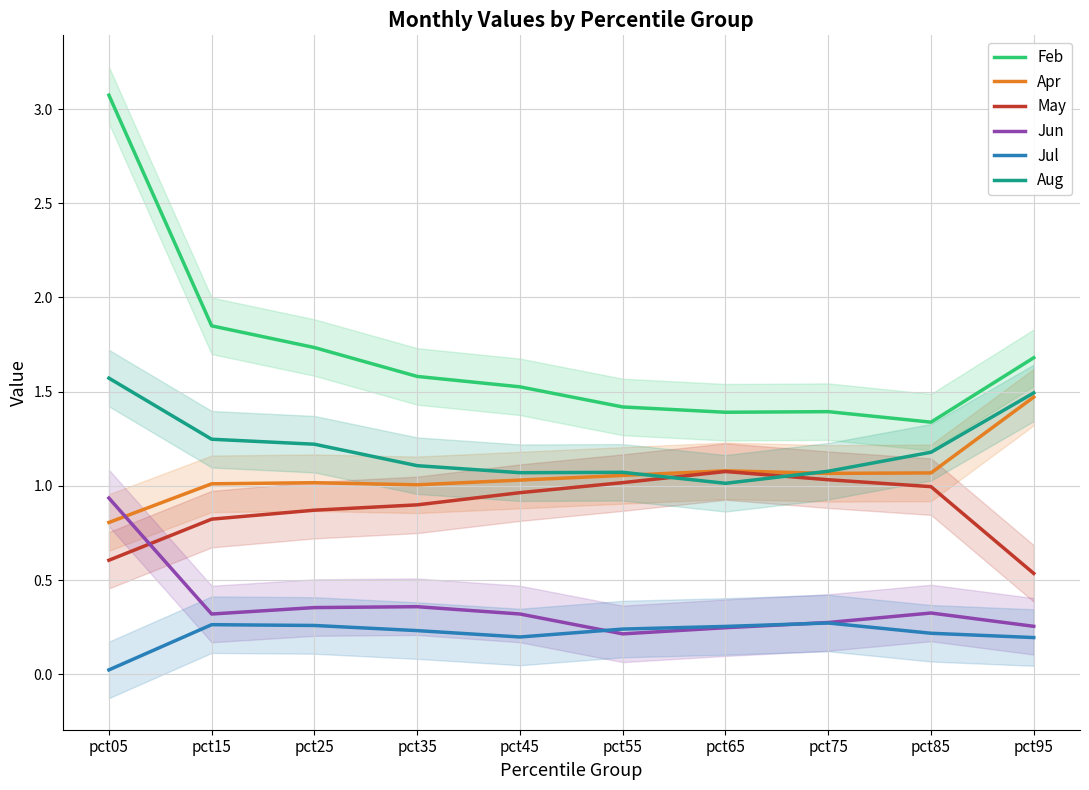

At how many categories does at least one series exceed 0?

10